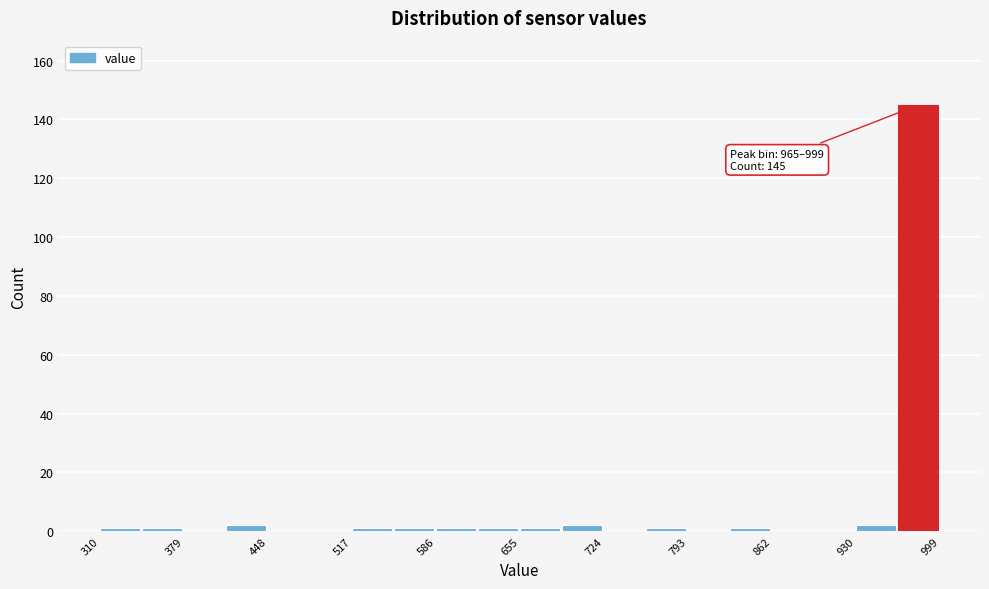

Around what value on the x-axis is the tallest bar? Give the approximate position of its centre, as read against the axis.

980